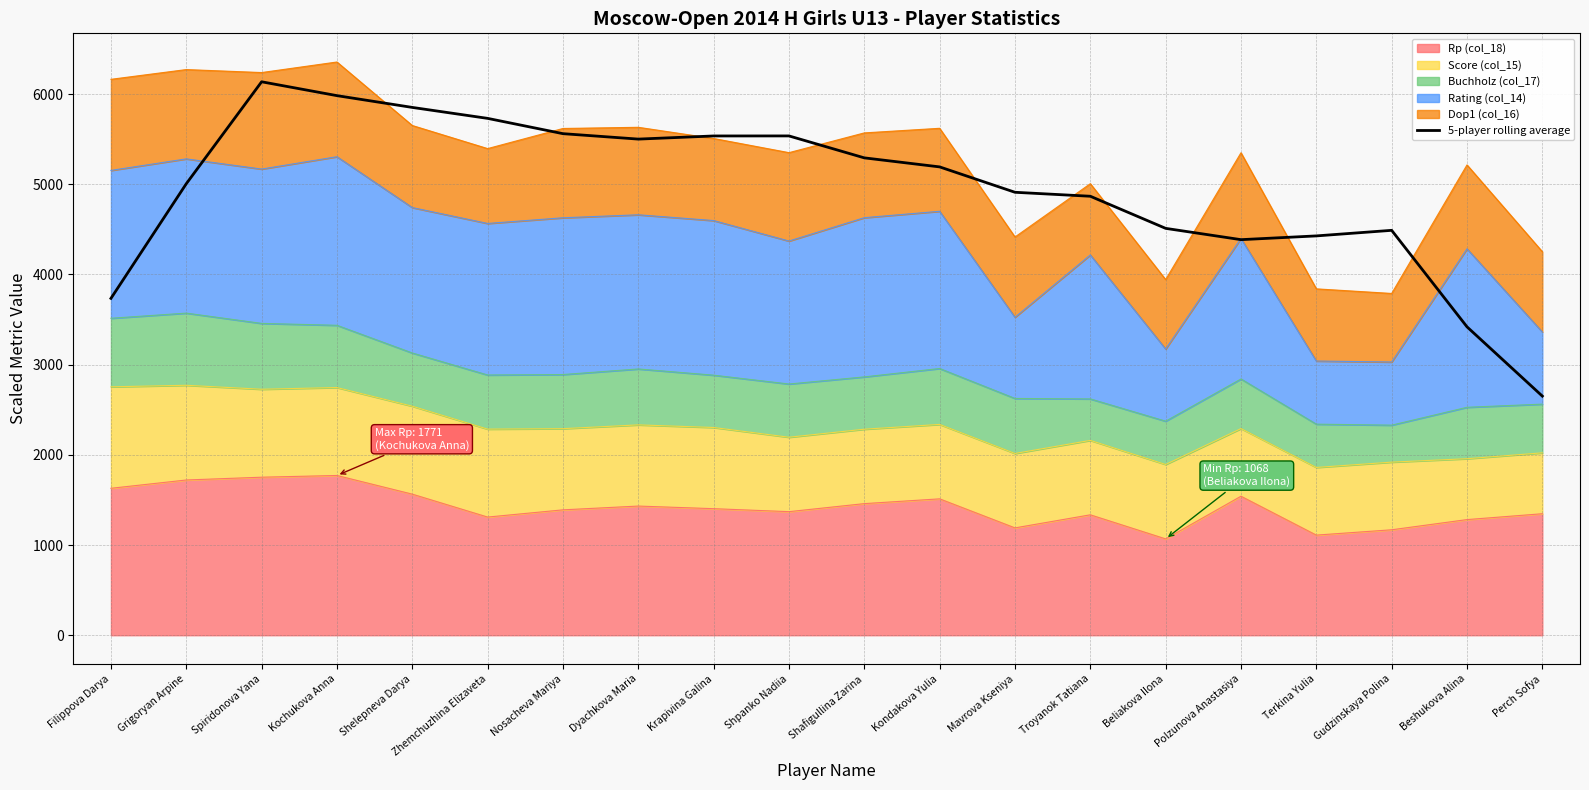

What is the difference between the values at Mavrova Kseniya and Dyachkova Maria?

589.6